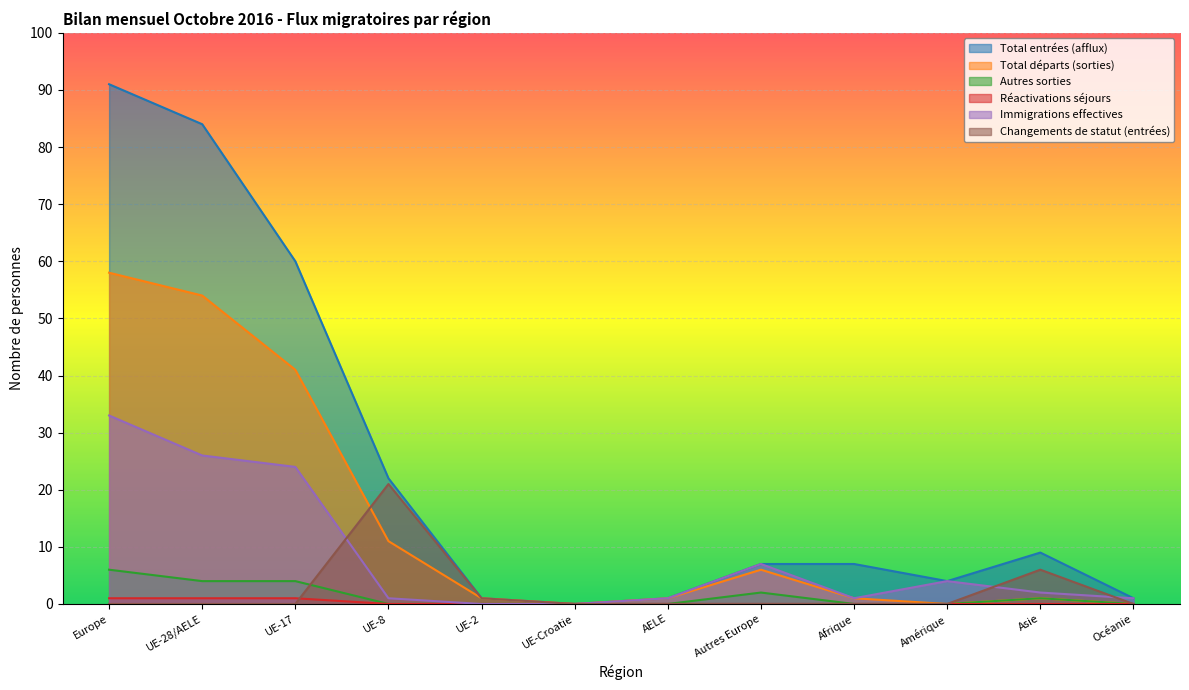

Which series changed the most between AELE and Asie?

Total entrées (afflux)